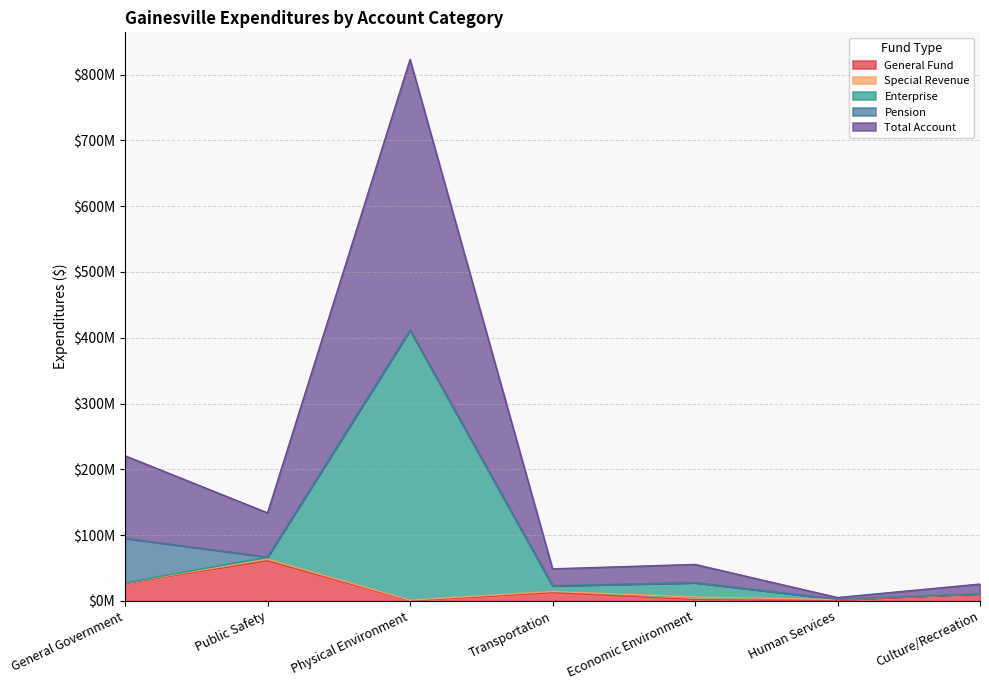

Is it true that Total Account equals 133857343 at Public Safety?

True